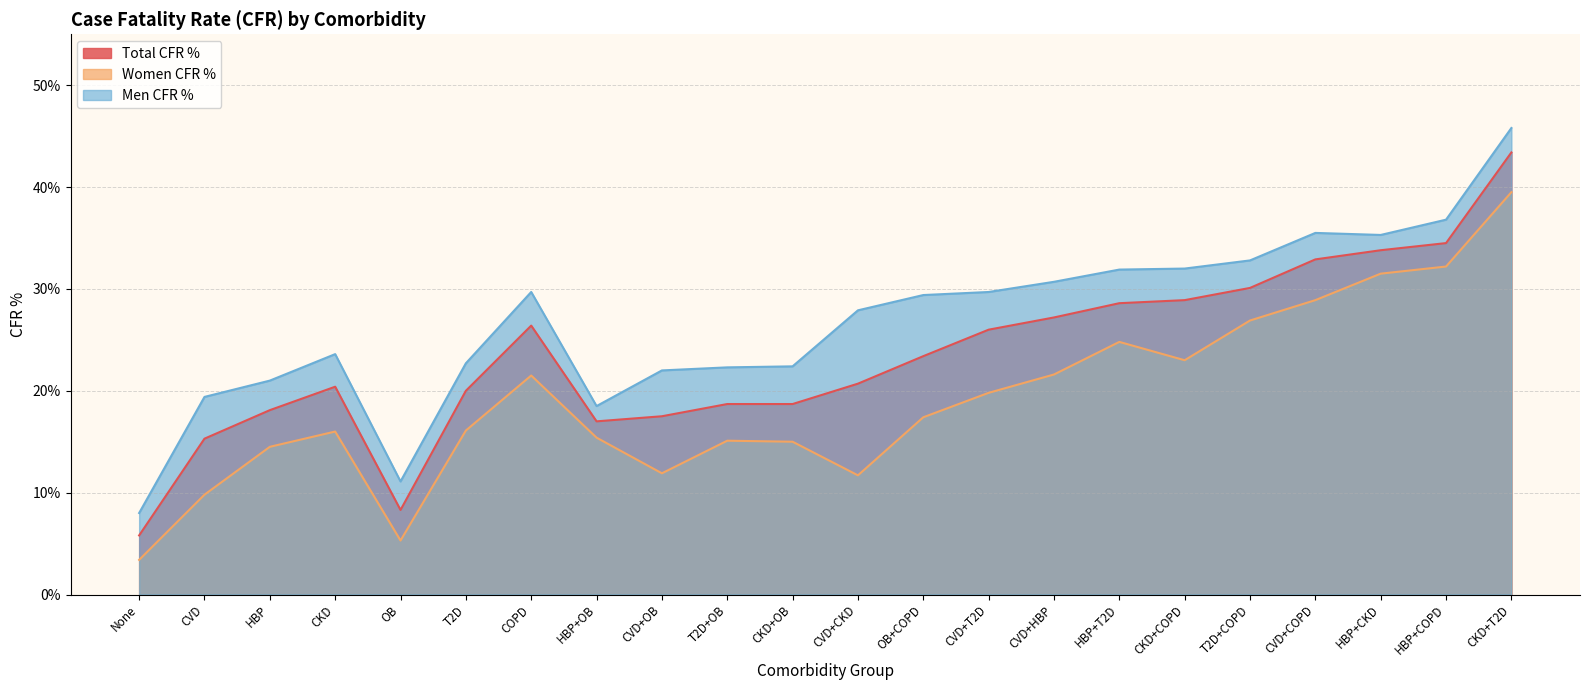

What is the value of the Total CFR % point at the 15th from the left?

27.2